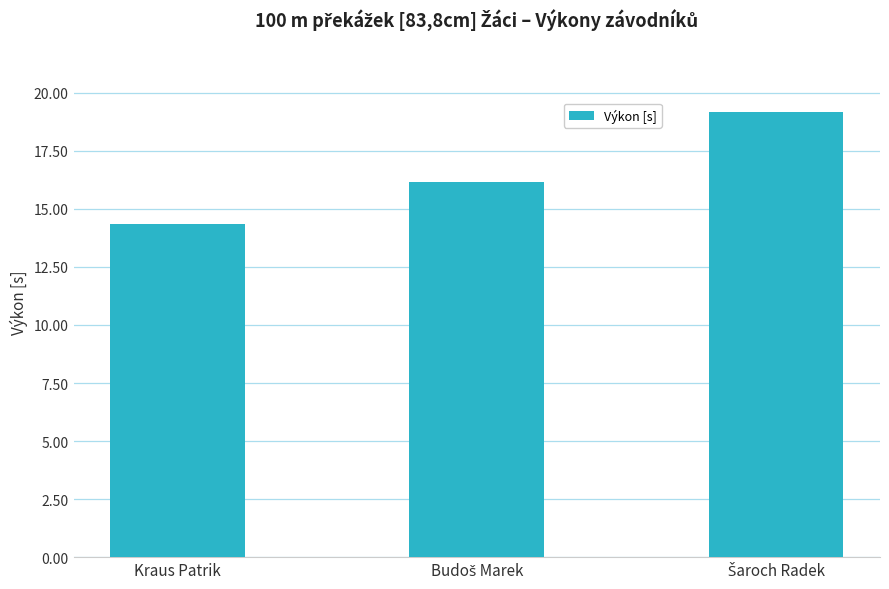

What is the smallest value displayed?

14.3